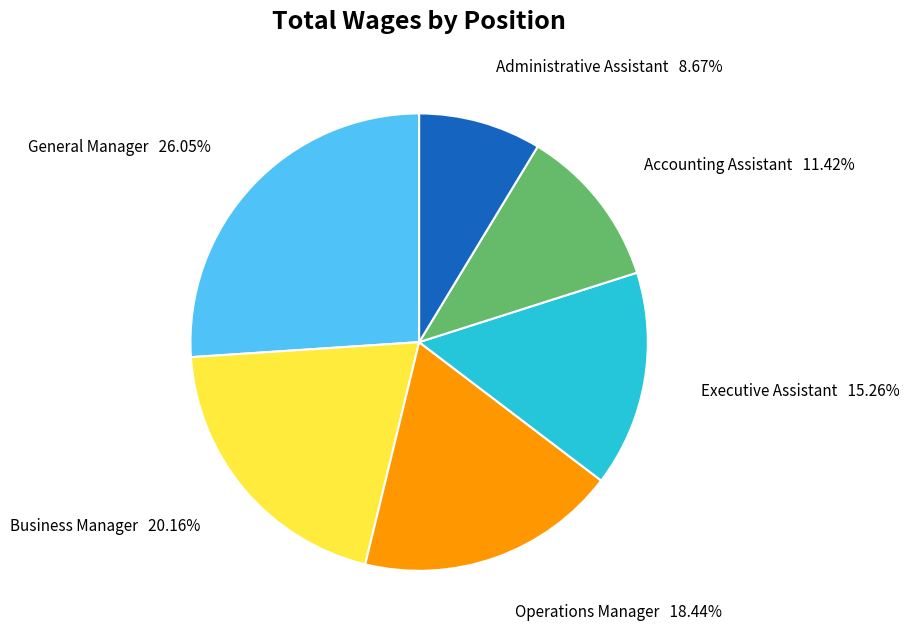

How many slices are in this pie chart?

6